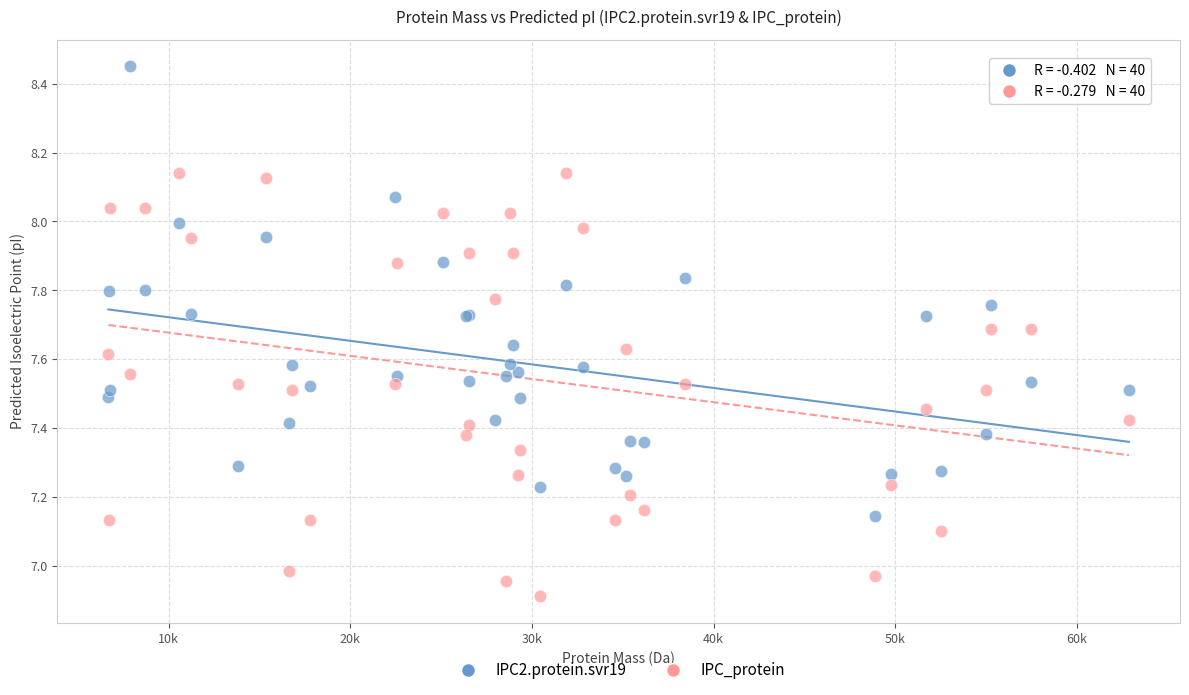

Which series contains the highest Y value?

IPC2.protein.svr19